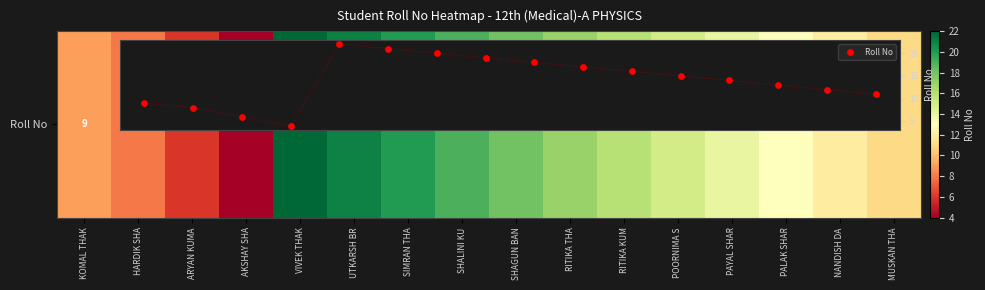

What is the range of Y values (max minus min)?

18